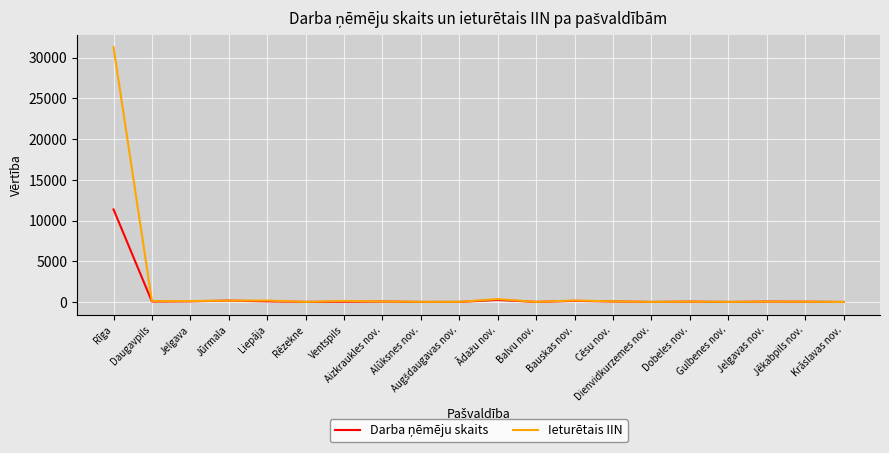

At which category is the sum across all series the highest?

Rīga